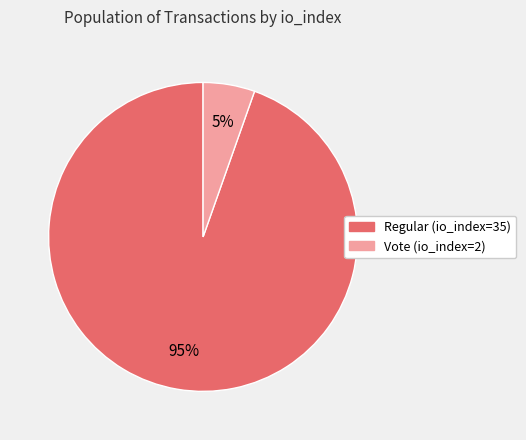

Combined, do Regular (io_index=35) and Vote (io_index=2) account for over 50%?

Yes